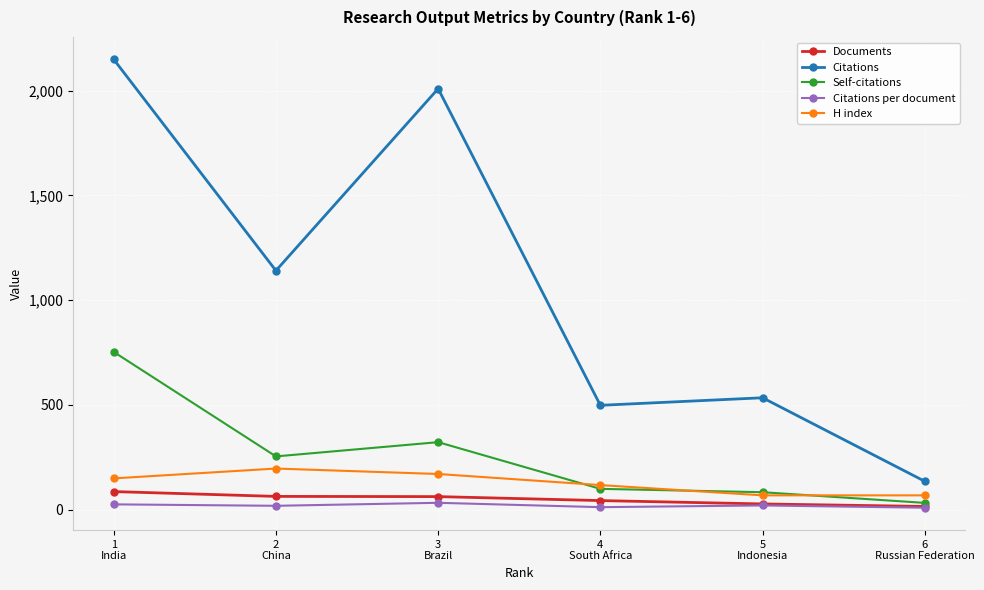

What is the maximum value for Citations per document?

32.4